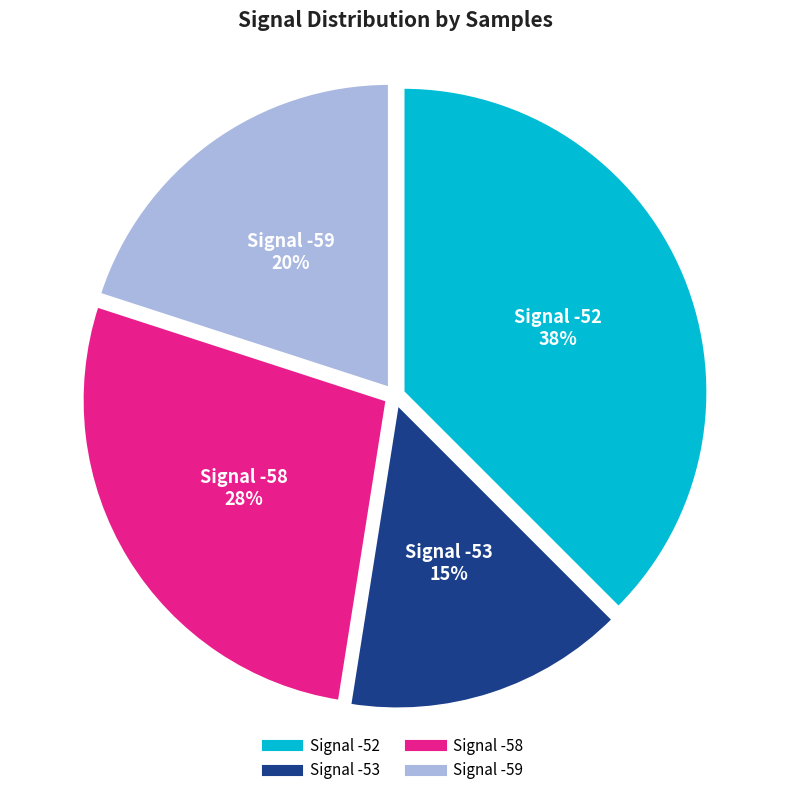

How many segments does this pie chart have?

4